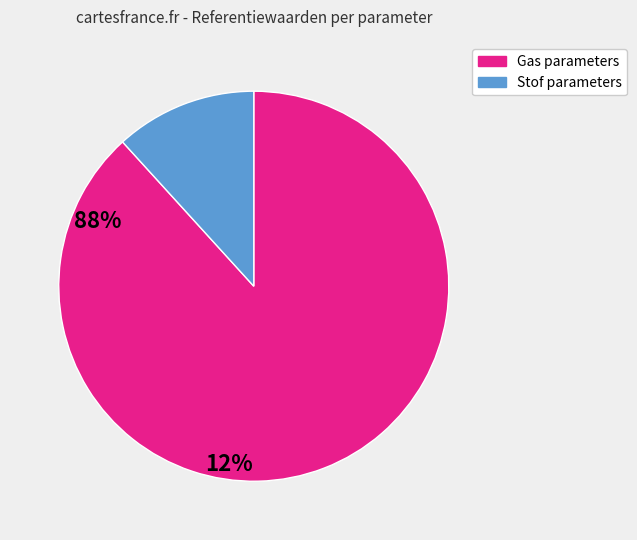

Count the number of slices in the pie.

2